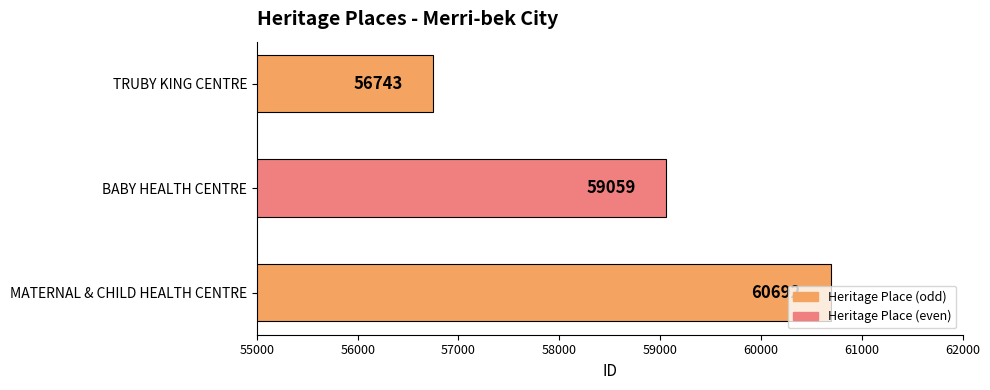

Where is the data nearest to the value 58717?

BABY HEALTH CENTRE